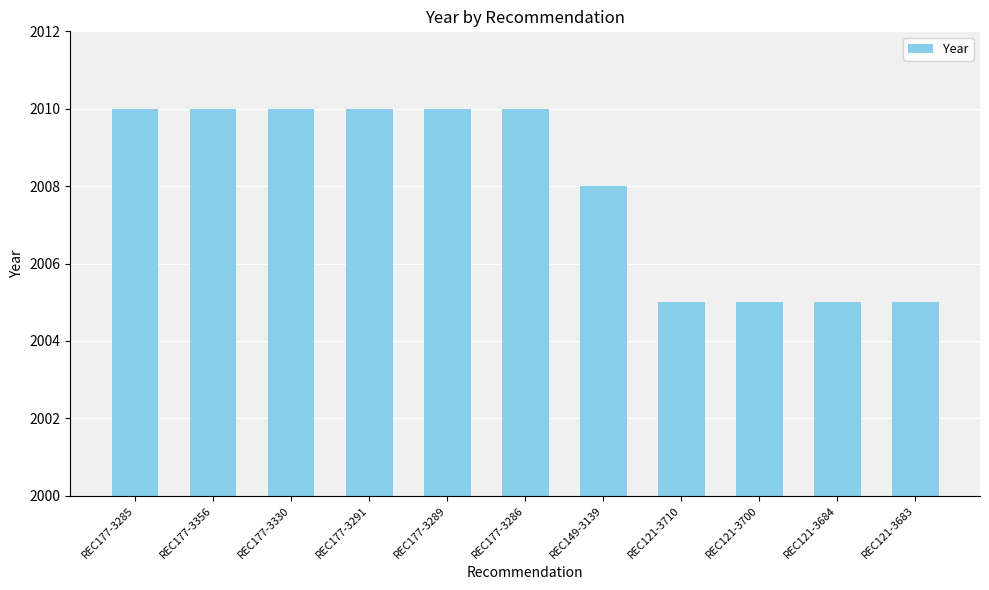

What is the greatest value displayed?

2010